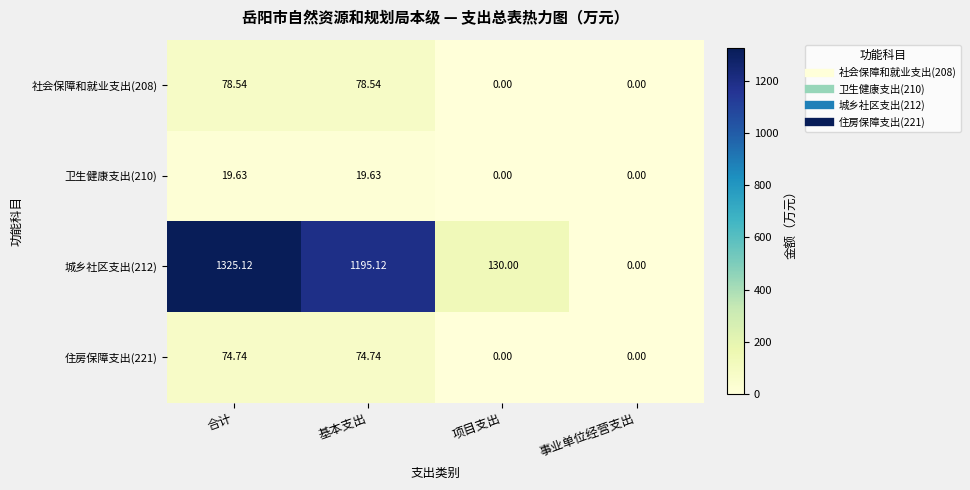

Is the value of 社会保障和就业支出(208) at 事业单位经营支出 greater than the value of 城乡社区支出(212) at 合计?

No